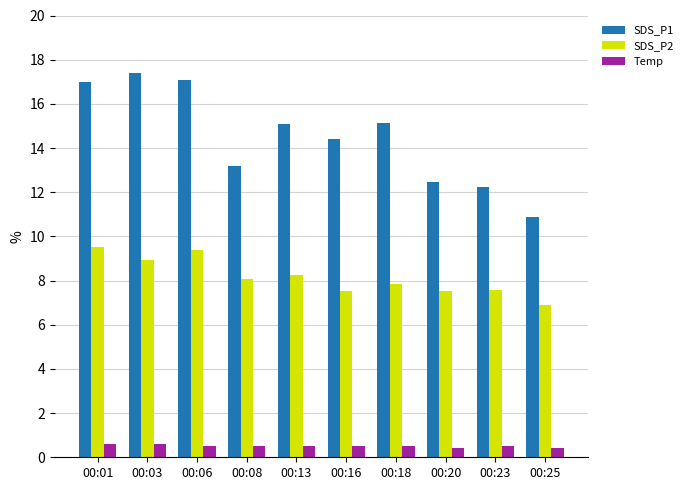

Rank the series by their average value, from highest to lowest.

SDS_P1, SDS_P2, Temp